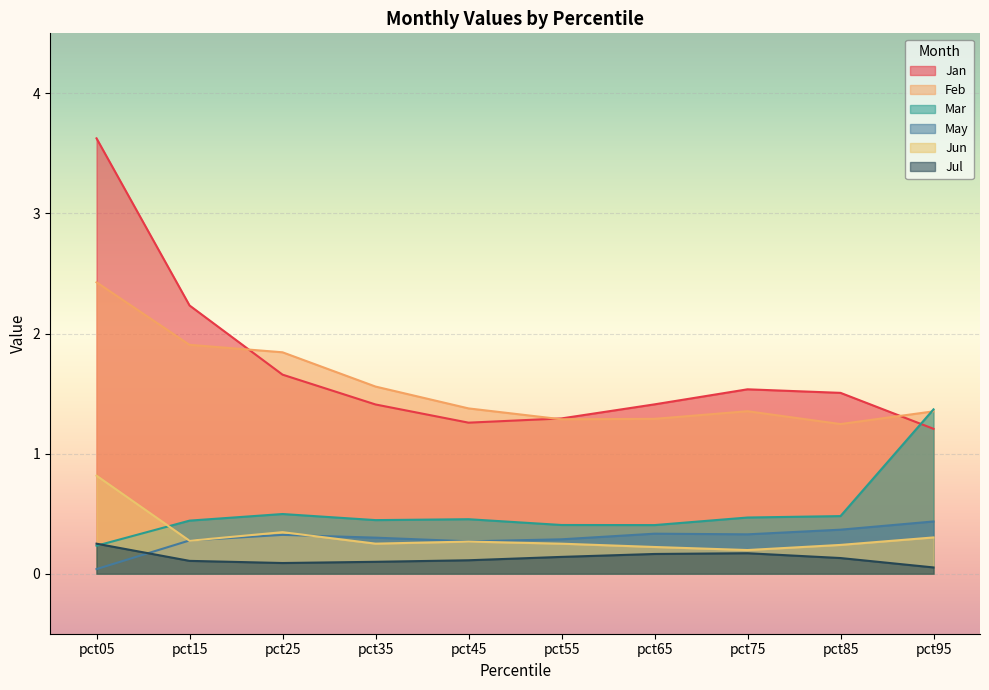

Between which two adjacent categories do Jun and Mar first intersect?

pct05 and pct15